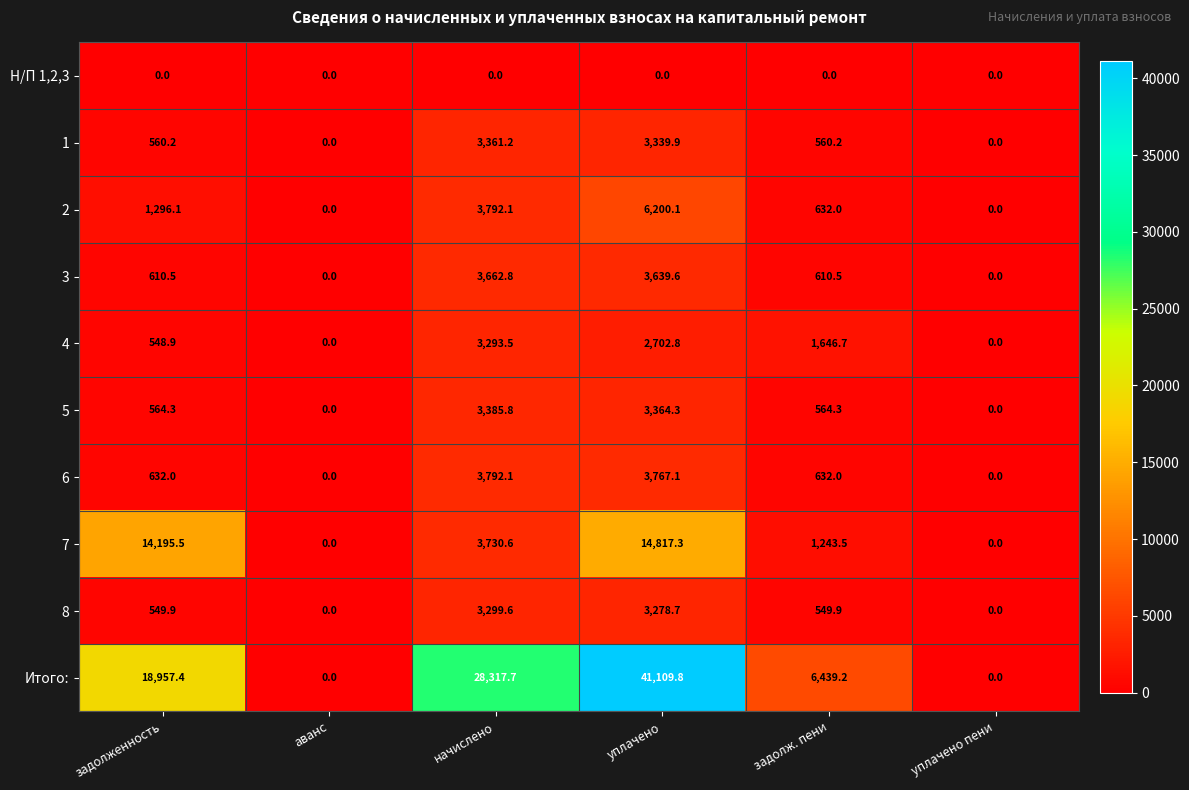

How many categories are shown in the chart?

6